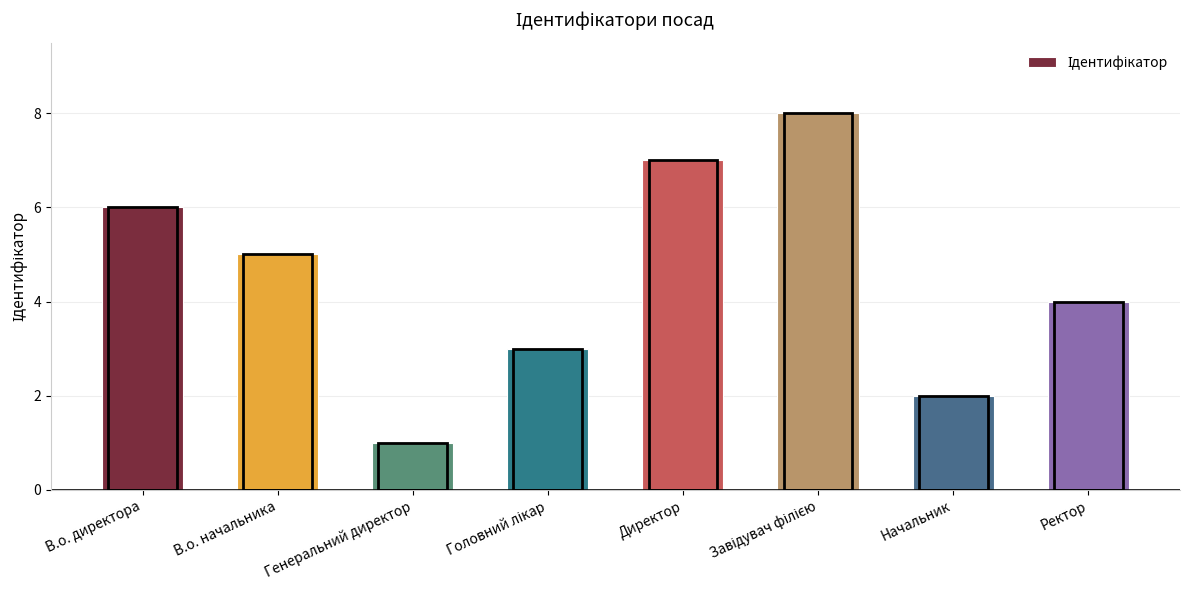

What is the difference between the maximum and minimum values?

7